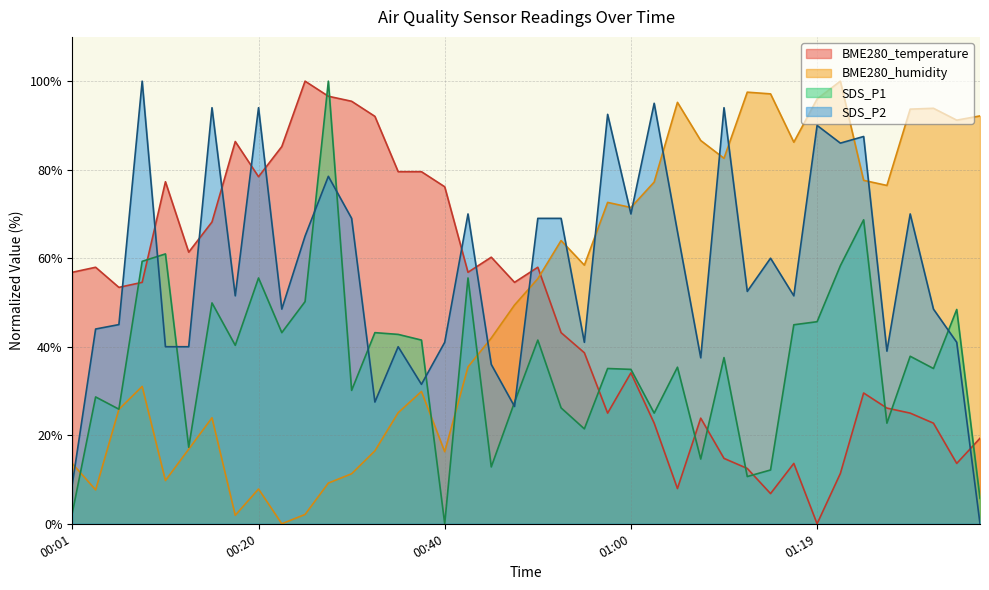

The BME280_humidity series shows 64.0 at 00:52. True or false?

True